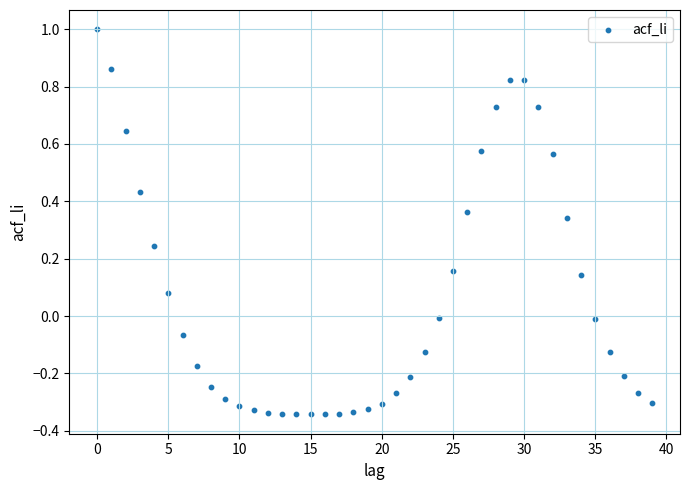

What is the range of Y values (max minus min)?

1.3